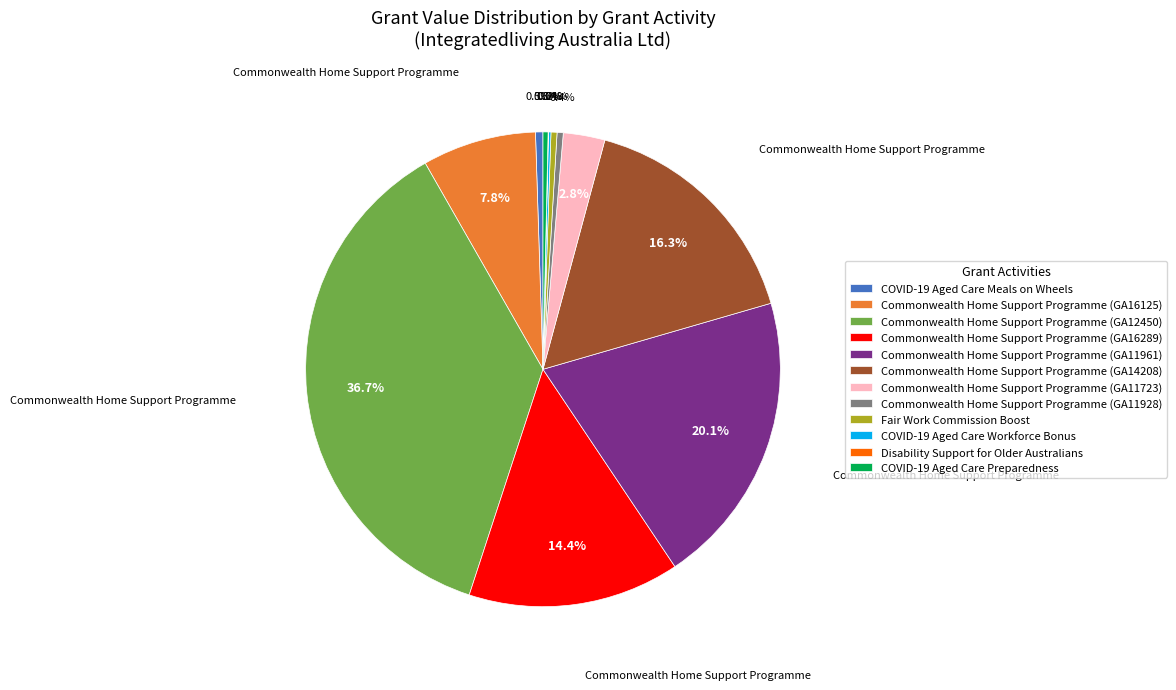

Does any single category account for the majority?

No